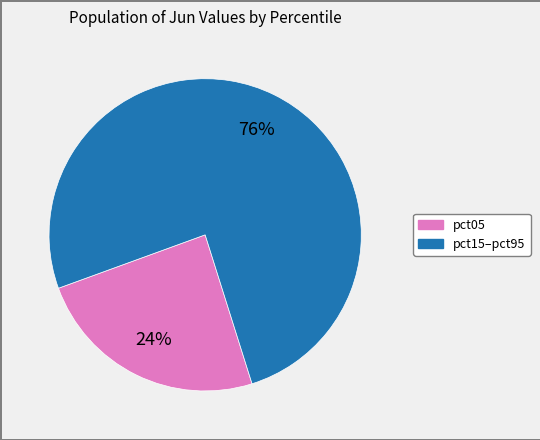

Does any single category account for the majority?

Yes